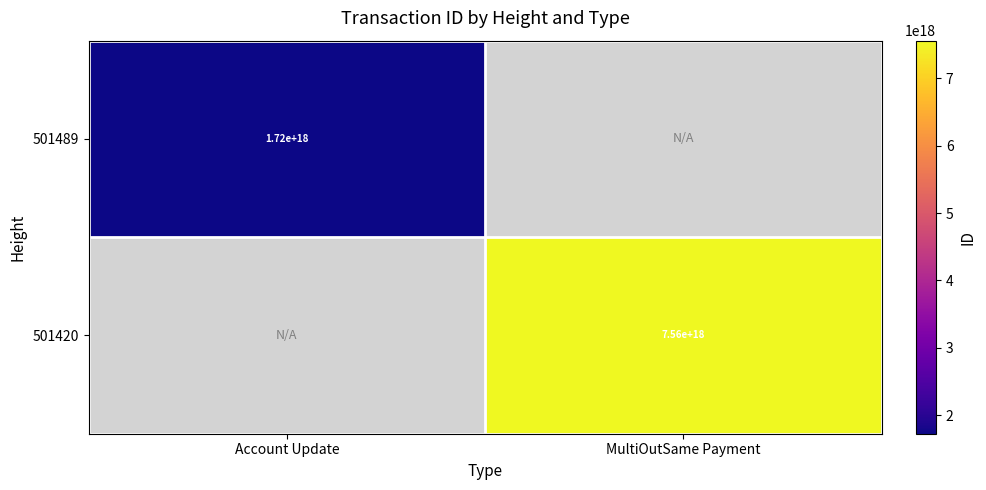

The 501489 series shows 2840489554506603008 at Account Update. True or false?

False